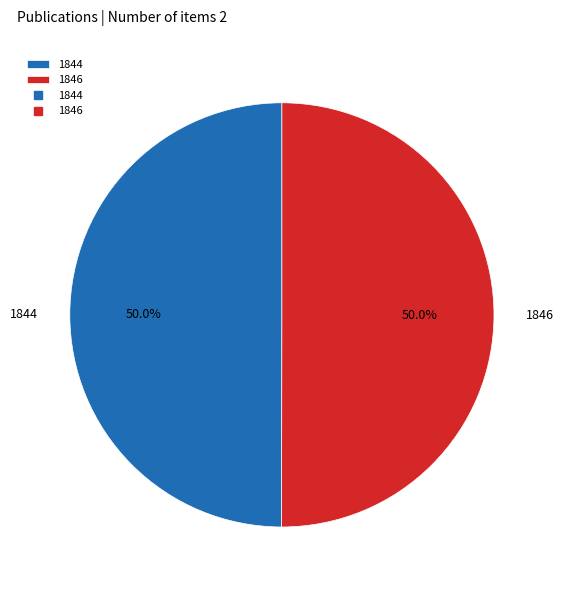

True or false: 1846 accounts for 50% of the total.

True